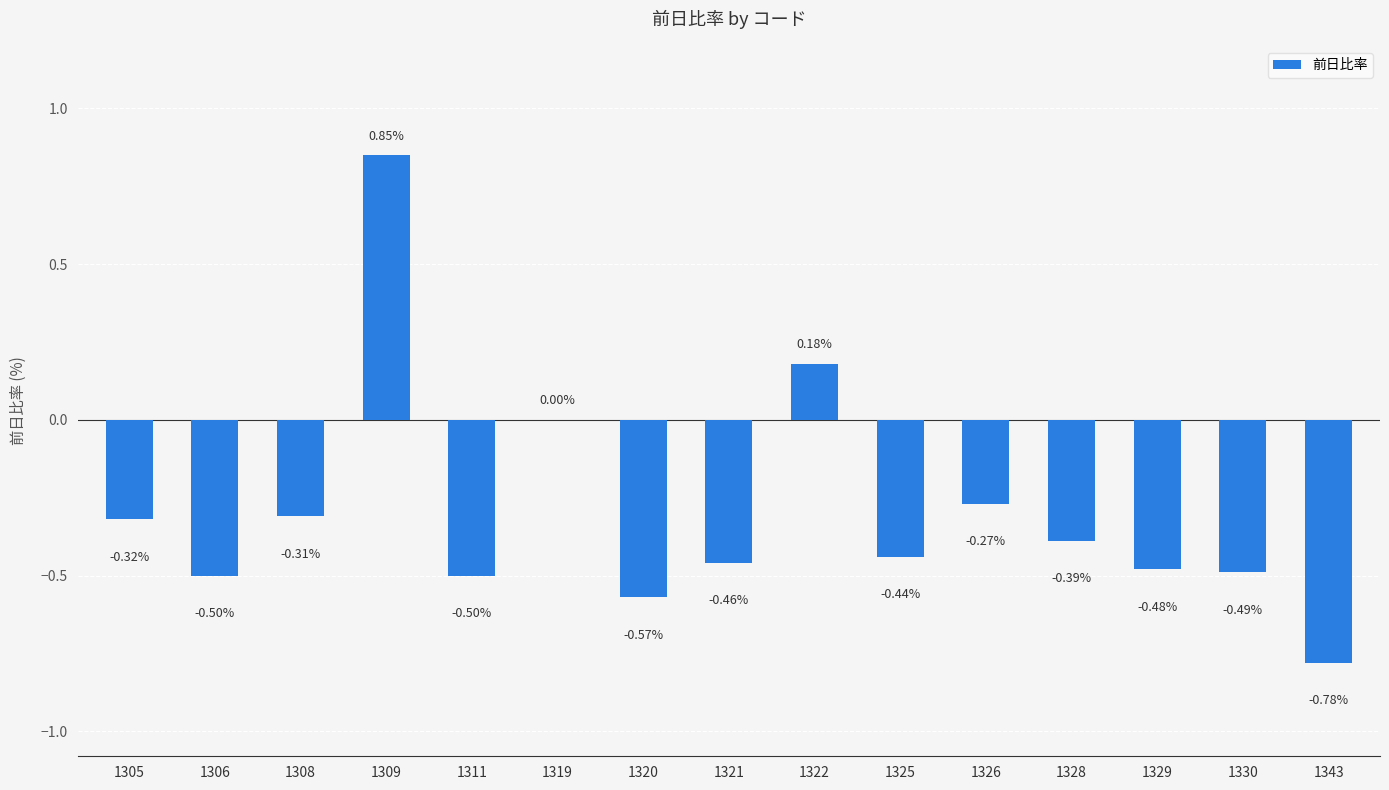

What is the sum of all values?

-4.5